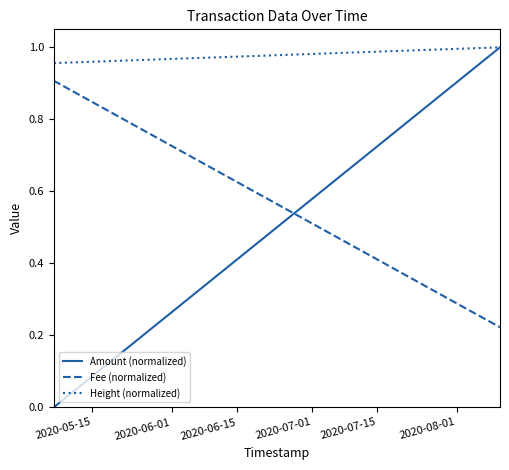

The value of Fee (normalized) at 2020-06-15 is 1.5. True or false?

False